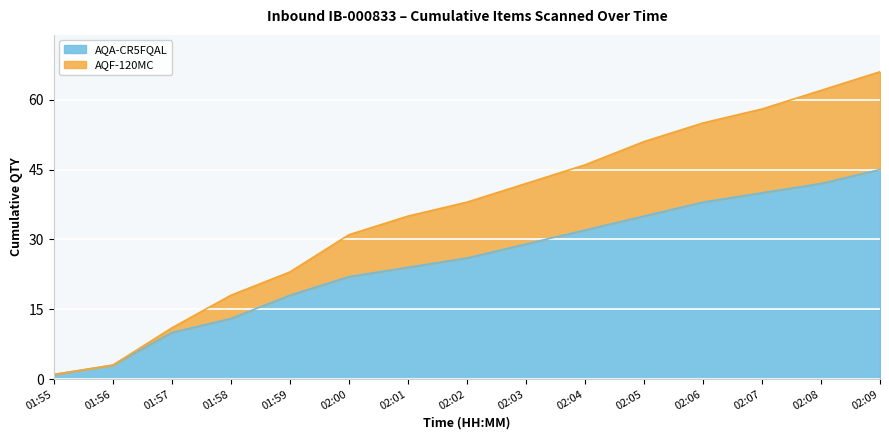

What is the sum of all values?

540